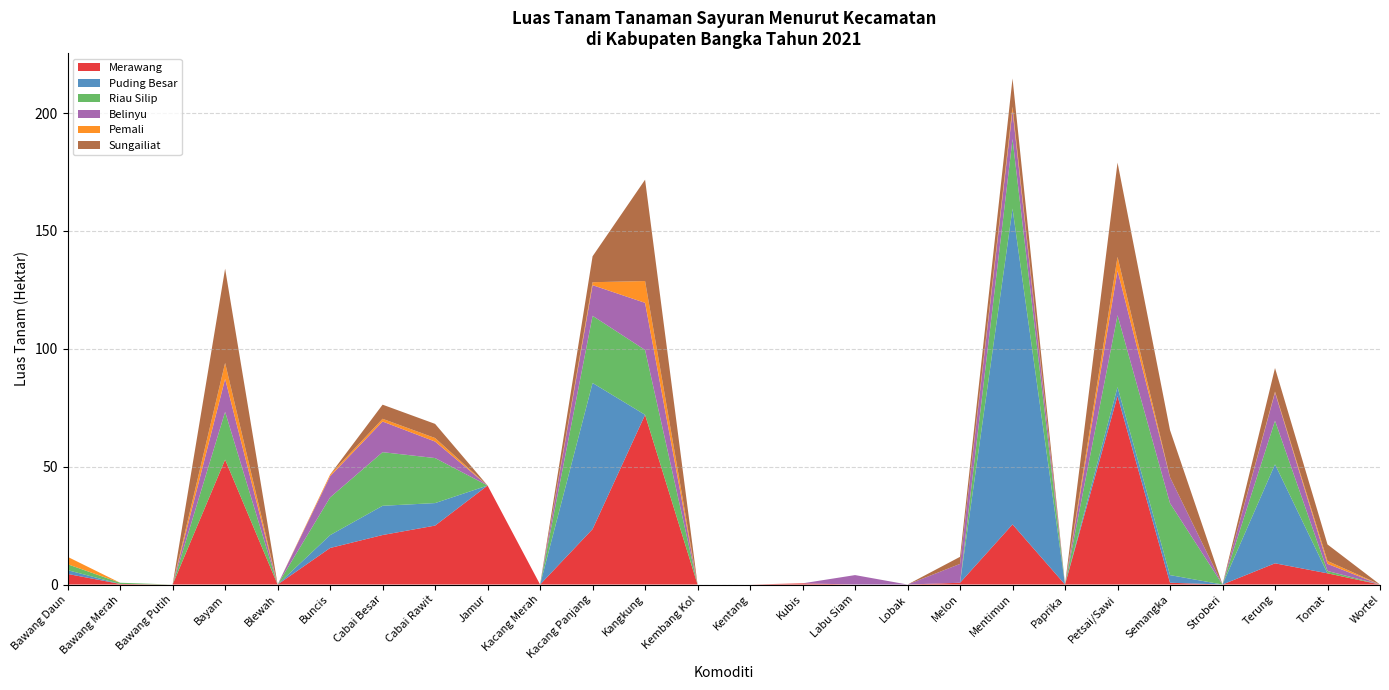

Reading right to left, list all the values displayed in this chart.

Merawang: Wortel=0.0	Tomat=4.8	Terung=9.0	Stroberi=0.0	Semangka=0.8	Petsai/Sawi=80.0	Paprika=0.0	Mentimun=25.5	Melon=0.8	Lobak=0.0	Labu Siam=0.0	Kubis=0.5	Kentang=0.0	Kembang Kol=0.0	Kangkung=72.0	Kacang Panjang=23.5	Kacang Merah=0.0	Jamur=42.0	Cabai Rawit=25.0	Cabai Besar=21.0	Buncis=15.5	Blewah=0.0	Bayam=53.0	Bawang Putih=0.0	Bawang Merah=0.2	Bawang Daun=4.5
Puding Besar: Wortel=0.0	Tomat=0.0	Terung=42.0	Stroberi=0.0	Semangka=3.2	Petsai/Sawi=3.8	Paprika=0.0	Mentimun=134.0	Melon=0.0	Lobak=0.0	Labu Siam=0.0	Kubis=0.0	Kentang=0.0	Kembang Kol=0.0	Kangkung=0.0	Kacang Panjang=62.0	Kacang Merah=0.0	Jamur=0.0	Cabai Rawit=9.6	Cabai Besar=12.4	Buncis=5.5	Blewah=0.0	Bayam=0.0	Bawang Putih=0.0	Bawang Merah=0.0	Bawang Daun=1.6
Riau Silip: Wortel=0.0	Tomat=1.0	Terung=18.5	Stroberi=0.0	Semangka=30.5	Petsai/Sawi=30.5	Paprika=0.0	Mentimun=29.5	Melon=0.0	Lobak=0.0	Labu Siam=0.0	Kubis=0.0	Kentang=0.0	Kembang Kol=0.0	Kangkung=27.5	Kacang Panjang=28.5	Kacang Merah=0.0	Jamur=0.0	Cabai Rawit=19.1	Cabai Besar=22.8	Buncis=16.0	Blewah=0.0	Bayam=20.2	Bawang Putih=0.0	Bawang Merah=0.5	Bawang Daun=2.5
Belinyu: Wortel=0.0	Tomat=3.0	Terung=12.0	Stroberi=0.0	Semangka=11.0	Petsai/Sawi=19.0	Paprika=0.0	Mentimun=12.0	Melon=8.0	Lobak=0.0	Labu Siam=4.0	Kubis=0.0	Kentang=0.0	Kembang Kol=0.0	Kangkung=20.0	Kacang Panjang=13.0	Kacang Merah=0.0	Jamur=0.0	Cabai Rawit=7.0	Cabai Besar=13.0	Buncis=9.0	Blewah=0.0	Bayam=14.0	Bawang Putih=0.0	Bawang Merah=0.0	Bawang Daun=0.0
Pemali: Wortel=0.0	Tomat=1.2	Terung=0.3	Stroberi=0.0	Semangka=0.0	Petsai/Sawi=5.8	Paprika=0.0	Mentimun=1.7	Melon=0.0	Lobak=0.0	Labu Siam=0.0	Kubis=0.0	Kentang=0.0	Kembang Kol=0.0	Kangkung=9.2	Kacang Panjang=1.2	Kacang Merah=0.0	Jamur=0.0	Cabai Rawit=1.5	Cabai Besar=1.1	Buncis=0.7	Blewah=0.0	Bayam=6.8	Bawang Putih=0.0	Bawang Merah=0.0	Bawang Daun=3.1
Sungailiat: Wortel=0.0	Tomat=7.0	Terung=10.0	Stroberi=0.0	Semangka=20.0	Petsai/Sawi=40.0	Paprika=0.0	Mentimun=12.0	Melon=3.0	Lobak=0.0	Labu Siam=0.0	Kubis=0.0	Kentang=0.0	Kembang Kol=0.0	Kangkung=43.0	Kacang Panjang=11.0	Kacang Merah=0.0	Jamur=0.0	Cabai Rawit=6.0	Cabai Besar=6.0	Buncis=0.0	Blewah=0.0	Bayam=40.0	Bawang Putih=0.0	Bawang Merah=0.0	Bawang Daun=0.0